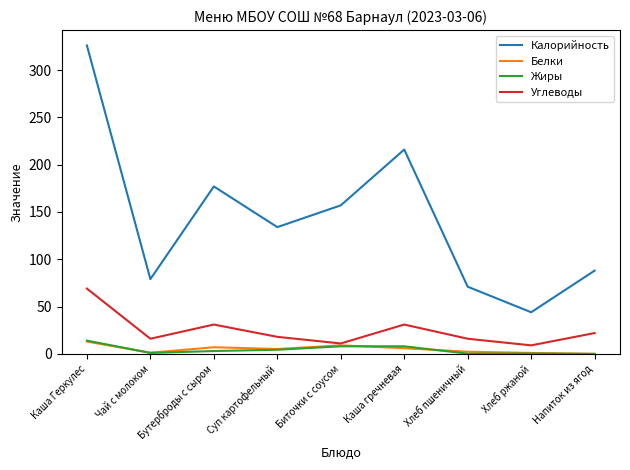

The value of Углеводы at Каша Геркулес is 69.0. True or false?

True